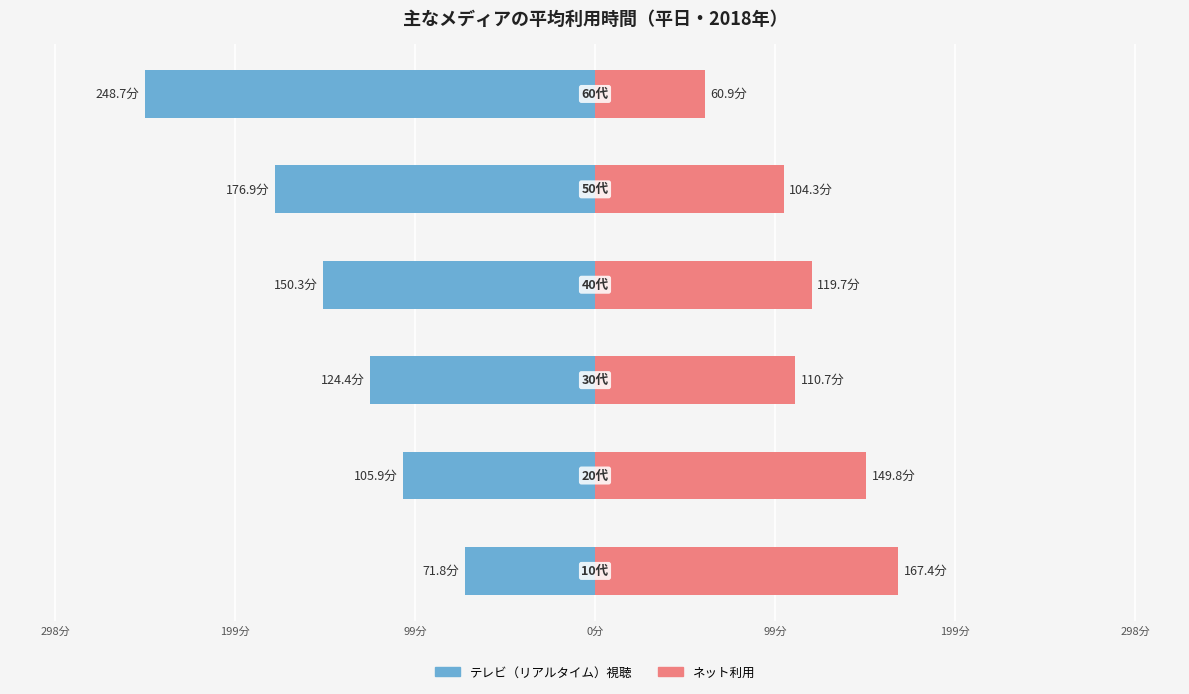

Is the value of テレビ（リアルタイム）視聴 at 0分 greater than the value of ネット利用 at 0分?

No